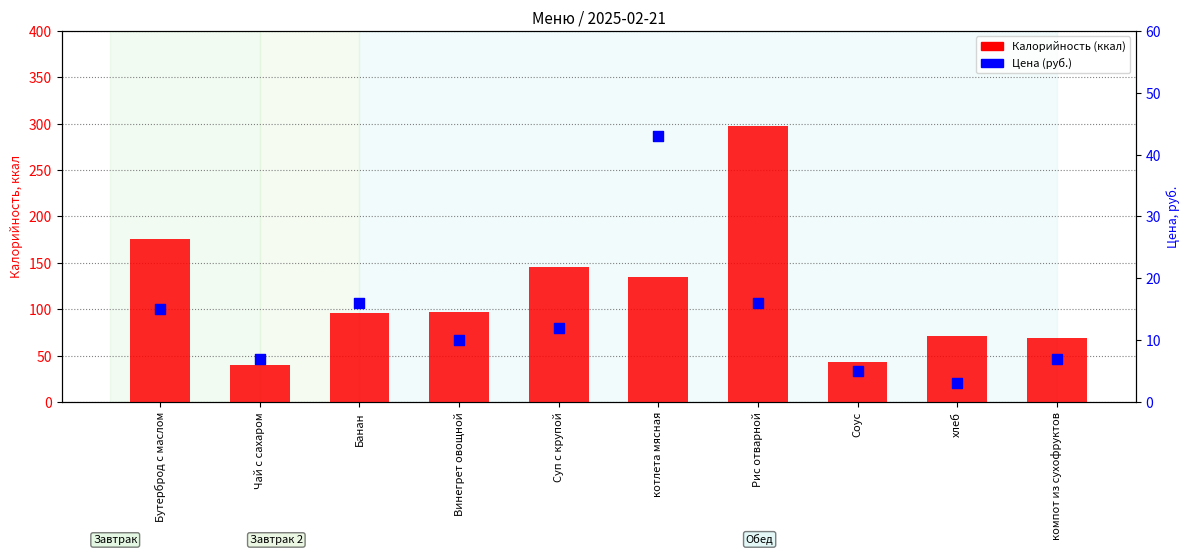

Which series contains the highest Y value?

Калорийность (ккал)